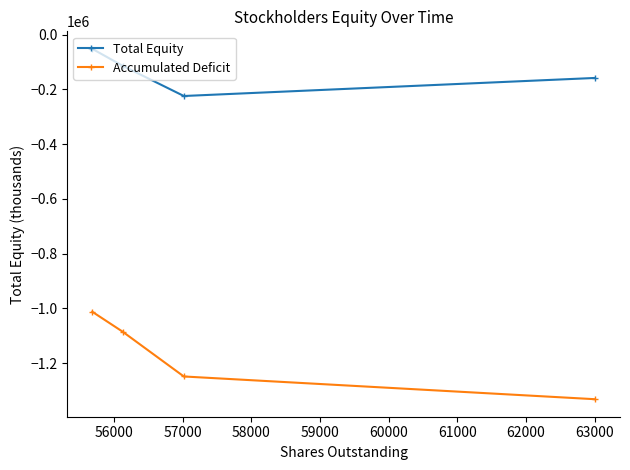

In Total Equity, how many points are lower than both neighbors (excluding endpoints)?

1